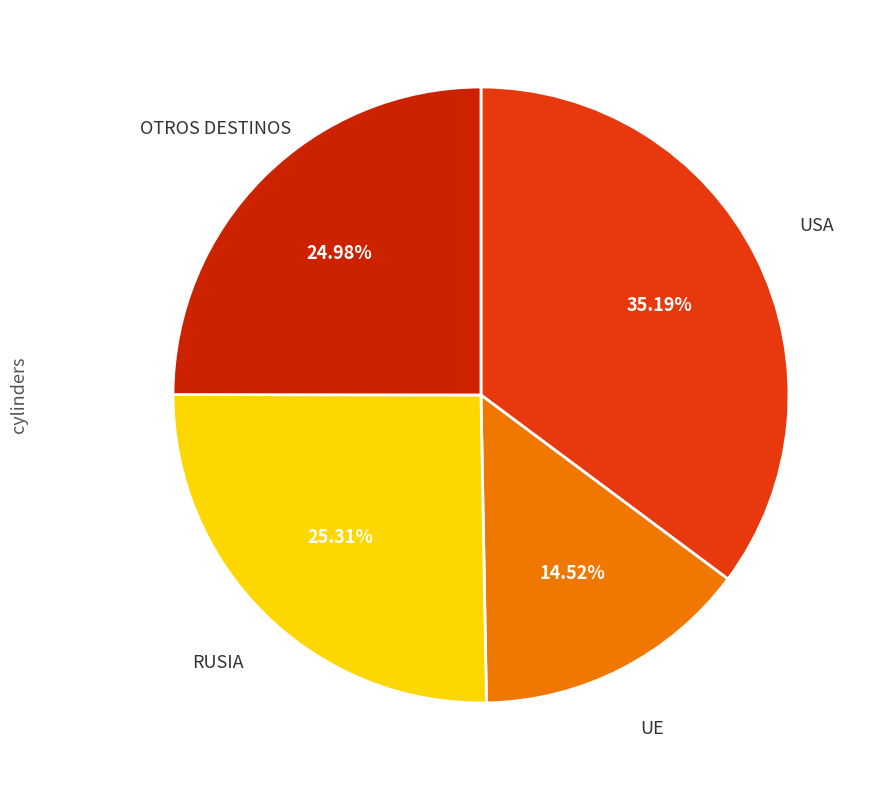

What percentage is the OTROS DESTINOS slice, to the nearest percent?

25%